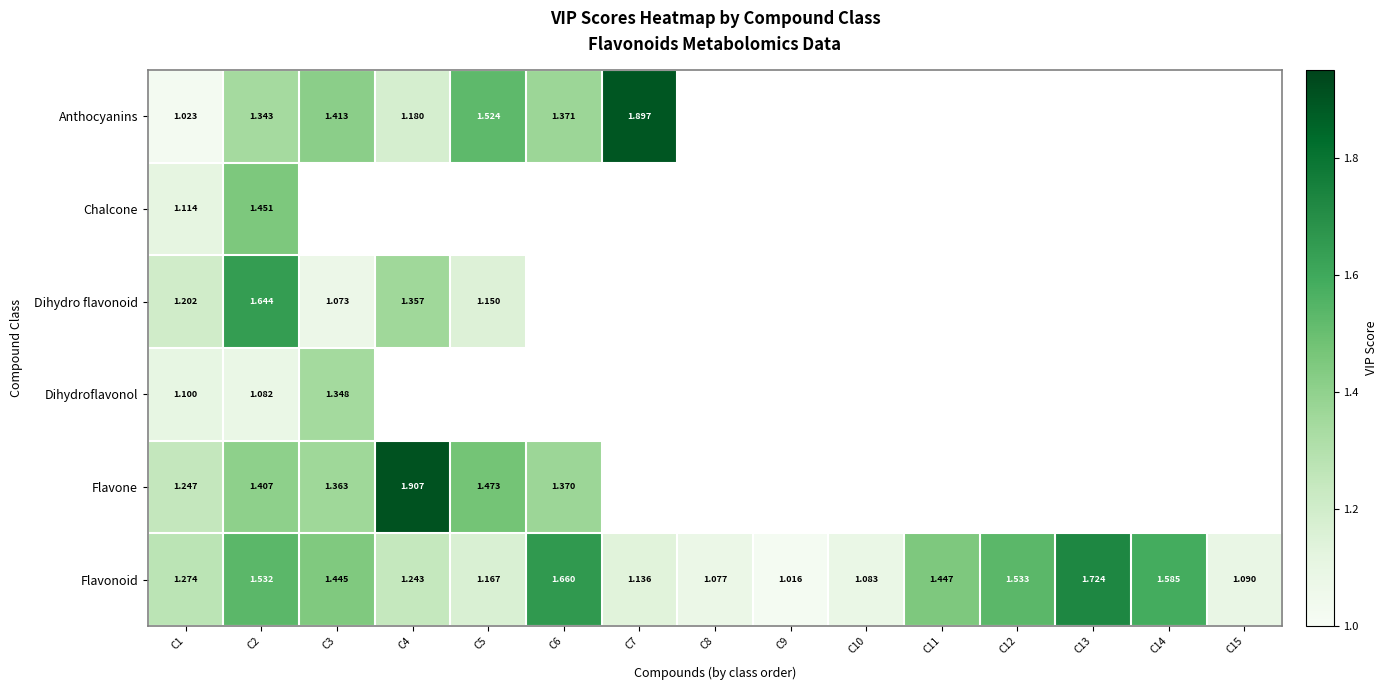

Which category has the lowest value across all series?

C9